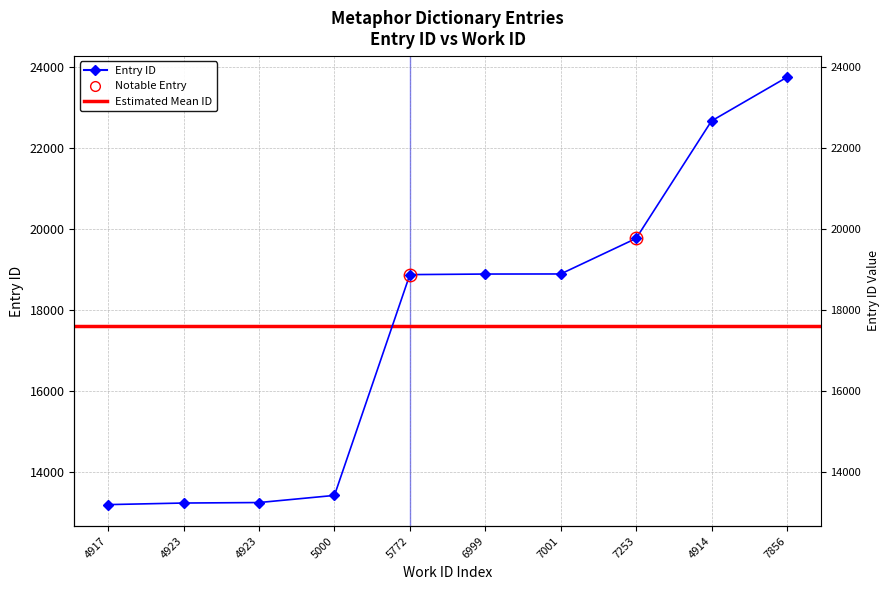

The chart shows a value of 29493 at 5772. True or false?

False